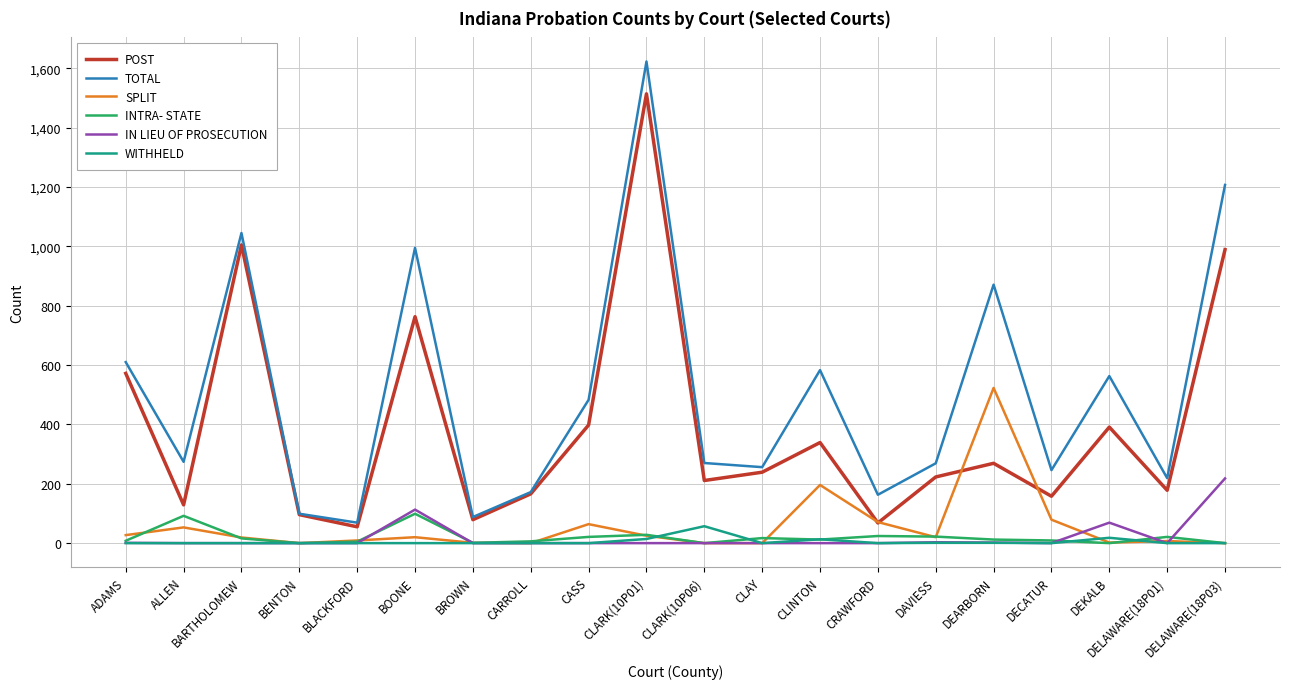

Is the value of WITHHELD at ALLEN greater than the value of TOTAL at DELAWARE(18P01)?

No